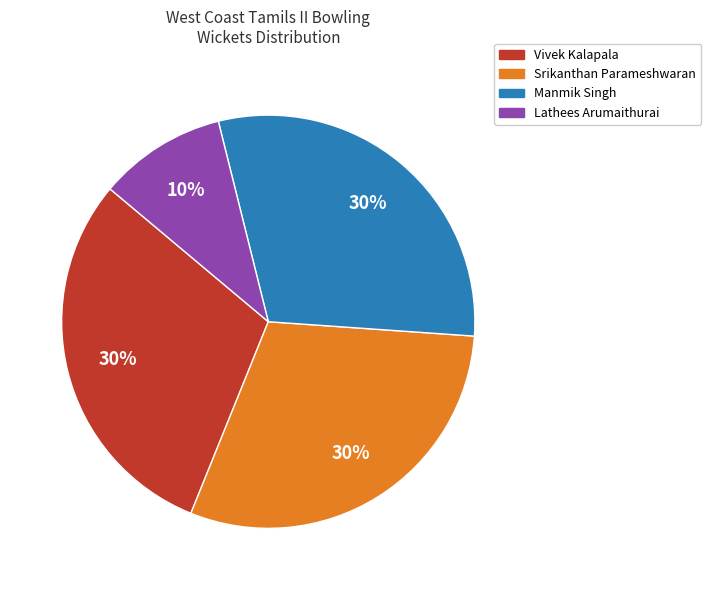

Does any single category account for the majority?

No